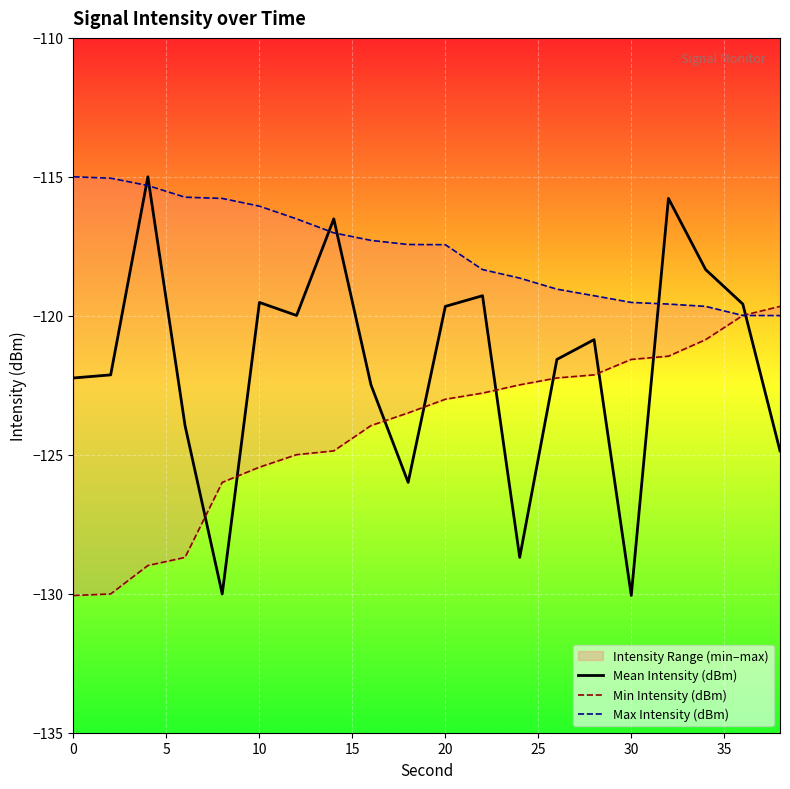

True or false: Mean Intensity (dBm) and Min Intensity (dBm) intersect in this chart.

True